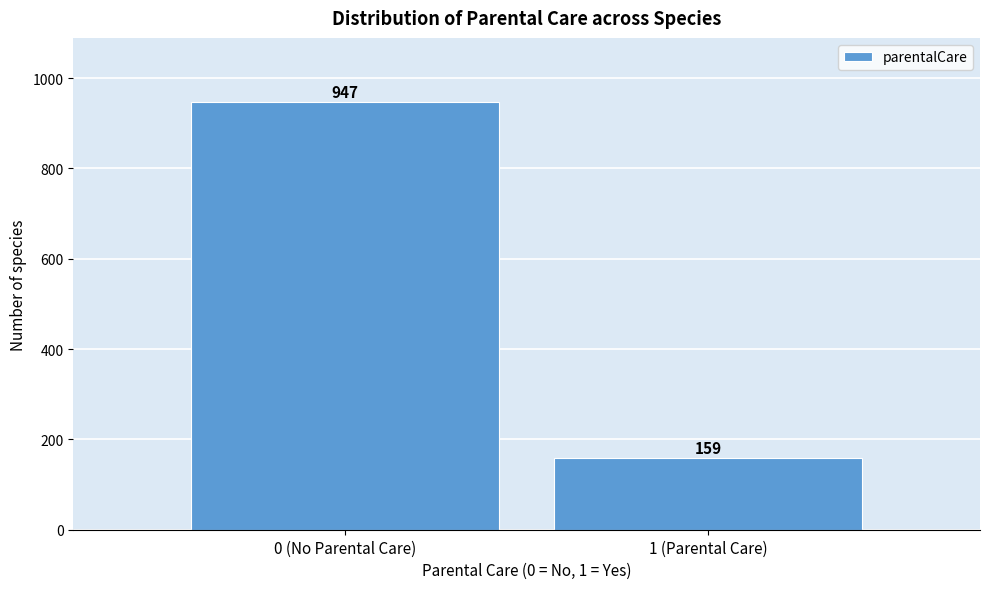

Reading left to right, extract all data points from this chart.

0 (No Parental Care)=947	1 (Parental Care)=159